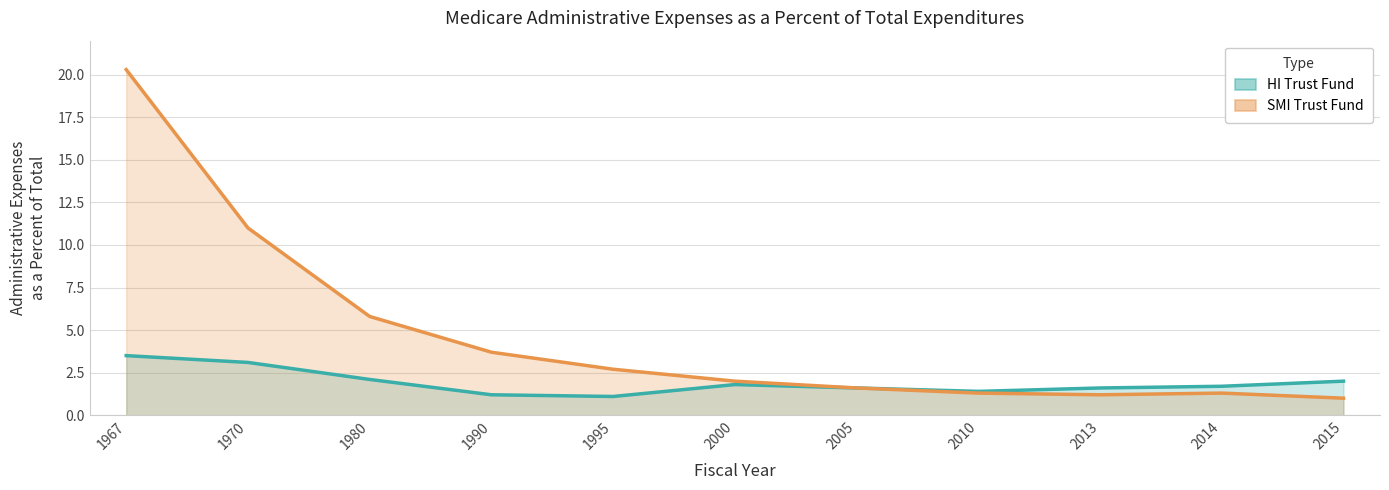

Reading left to right, what are all the values shown in this chart?

HI Trust Fund: 3.5	3.1	2.1	1.2	1.1	1.8	1.6	1.4	1.6	1.7	2.0
SMI Trust Fund: 20.3	11.0	5.8	3.7	2.7	2.0	1.6	1.3	1.2	1.3	1.0